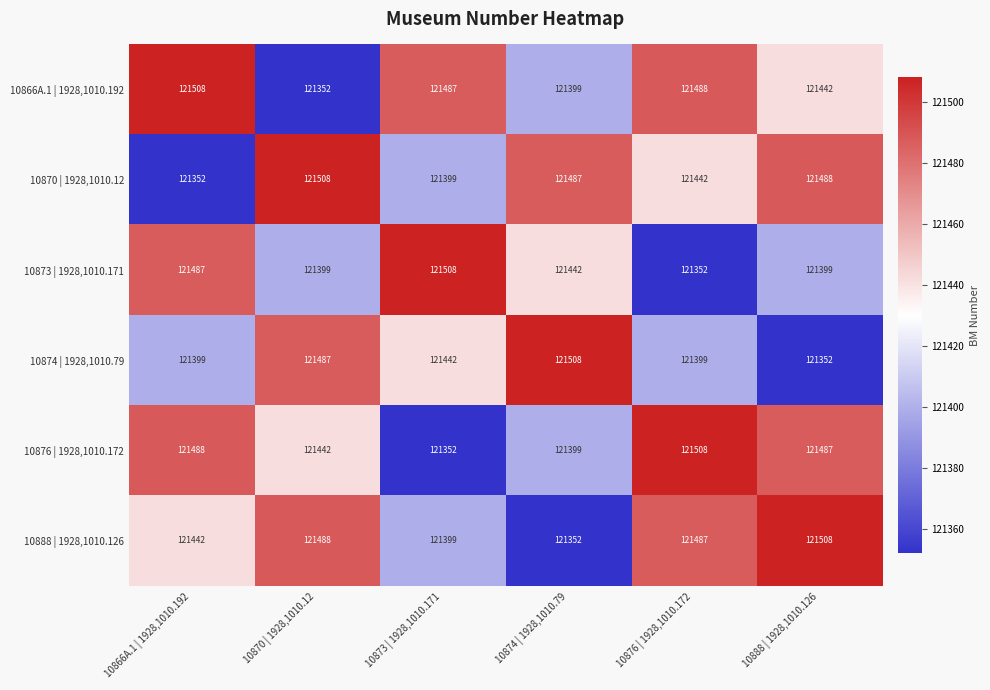

What is the average value of the 10876 | 1928,1010.172 series?

121446